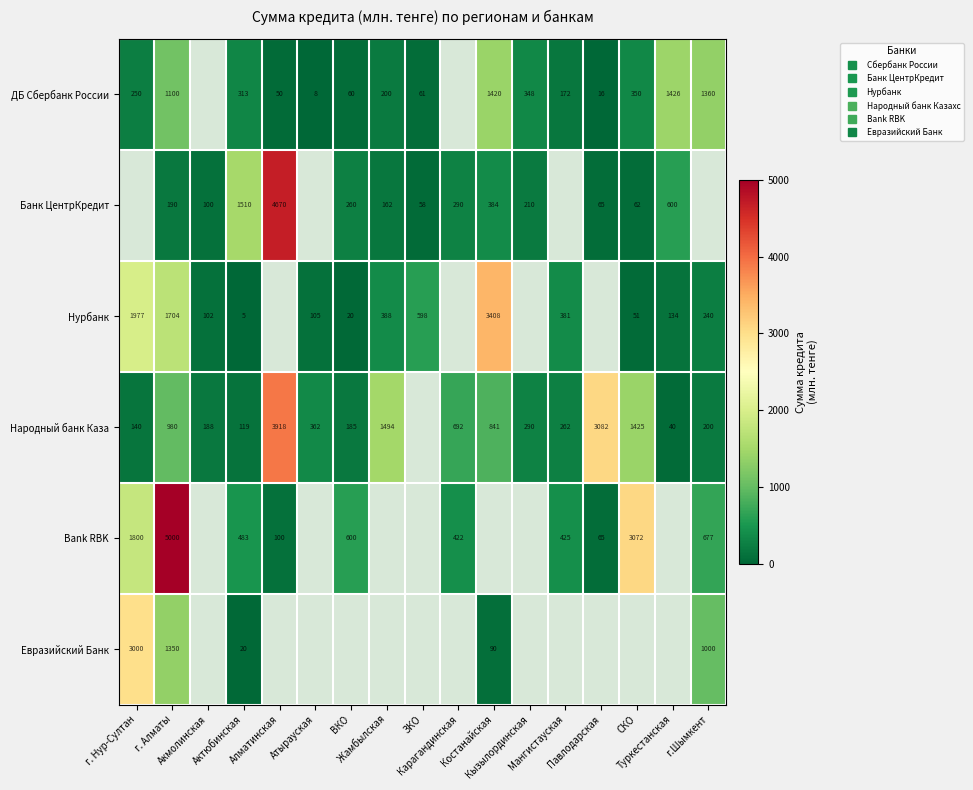

What is the minimum value for Bank RBK?

65.0